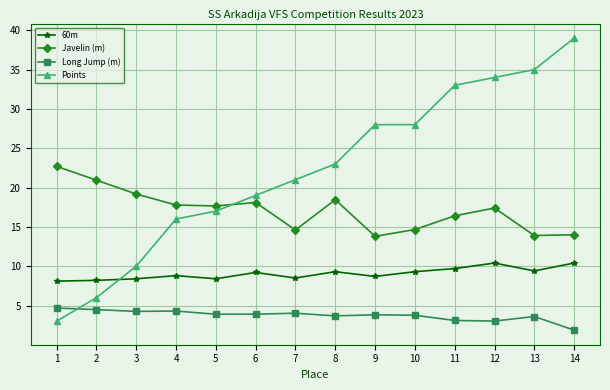

Which series has the widest spread of values?

Points